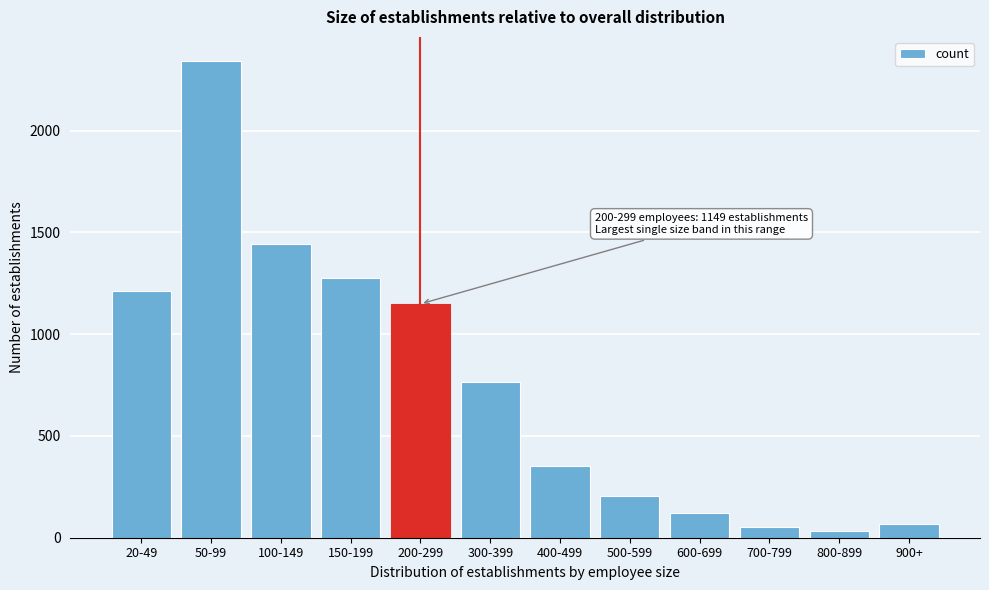

Reading left to right, list all the values displayed in this chart.

1214	2344	1442	1274	1149	764	354	207	123	54	34	67